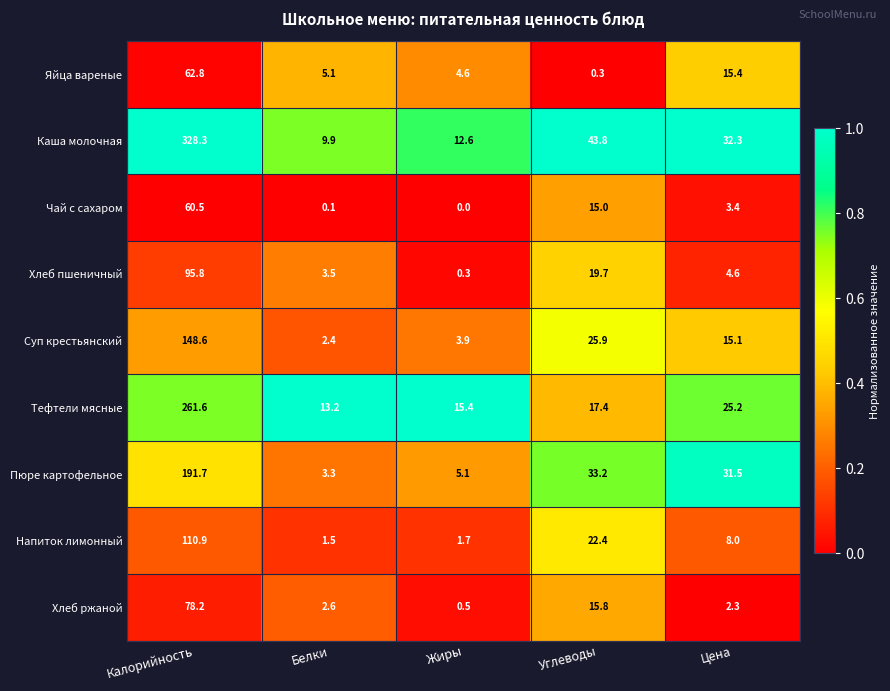

Where is Пюре картофельное nearest to the value 97?

Углеводы